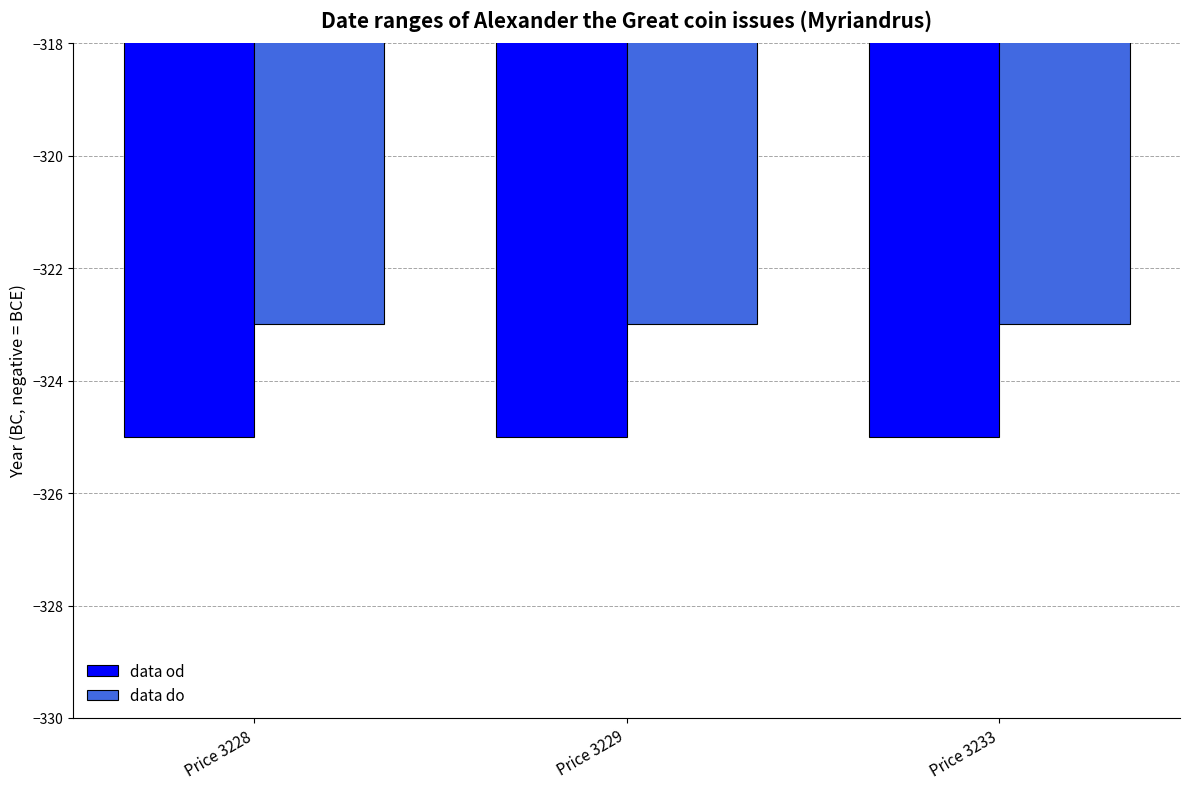

Does the chart contain stacked bars?

No